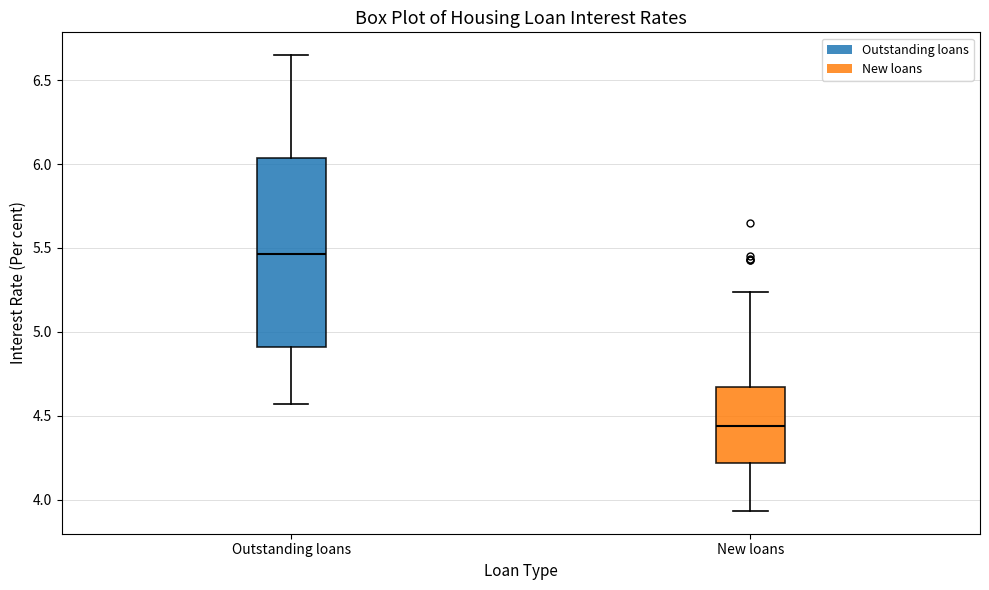

Where does the median line of the box for Outstanding loans sit on the y-axis? The values are not printed on the chart, so give them approximately, as read against the axis.

5.45